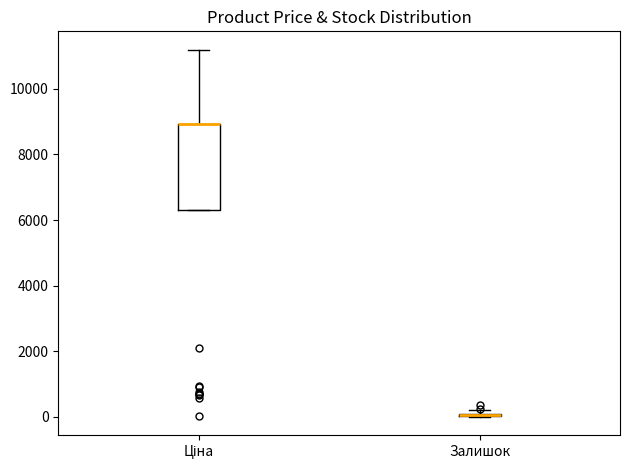

Where does the upper whisker of the box for Ціна end on the y-axis? The values are not printed on the chart, so give them approximately, as read against the axis.

11200